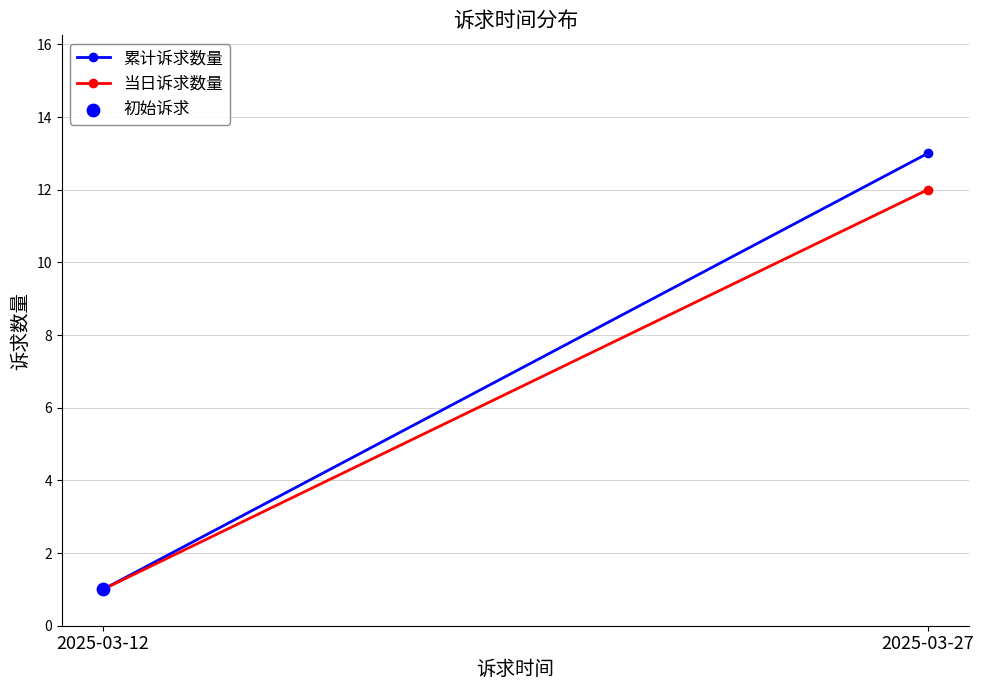

Which series reaches the minimum Y coordinate?

累计诉求数量